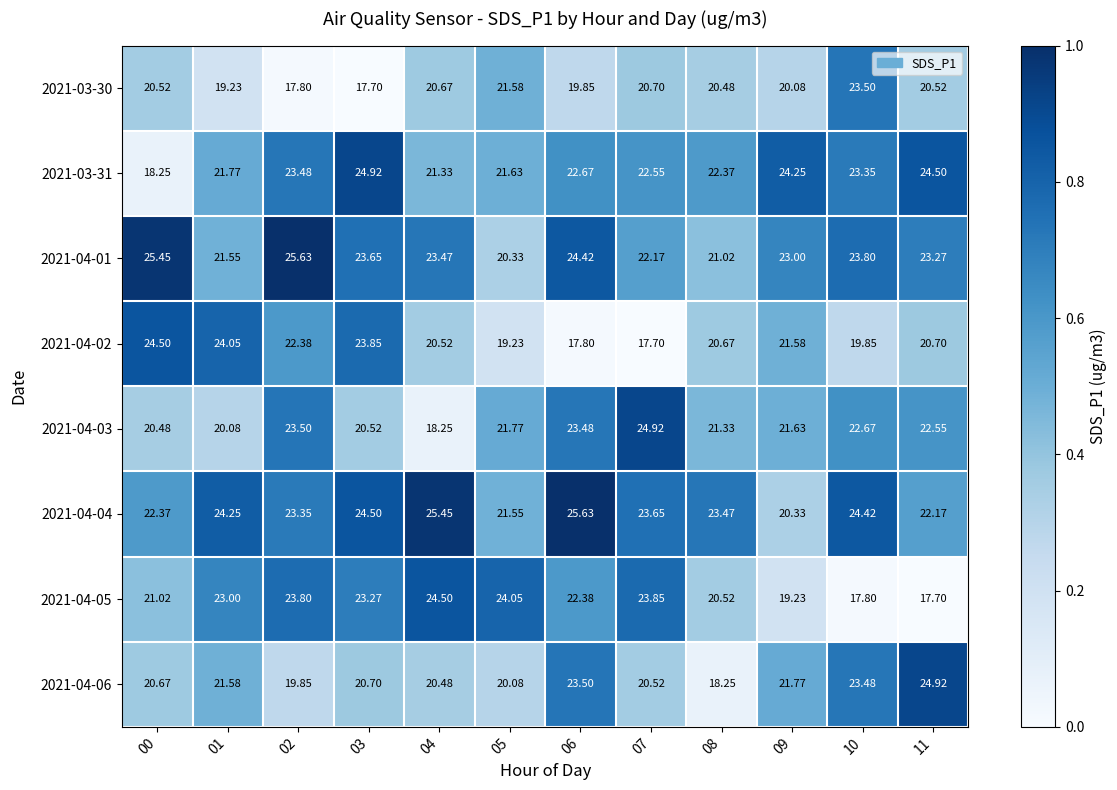

How many values in the 2021-04-02 series are below 20?

4